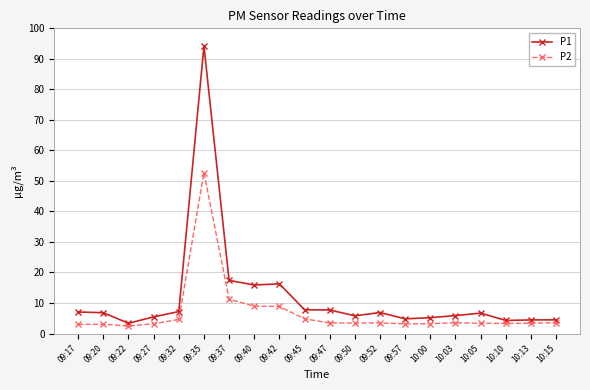

At which label does P1 reach its peak?

09:35